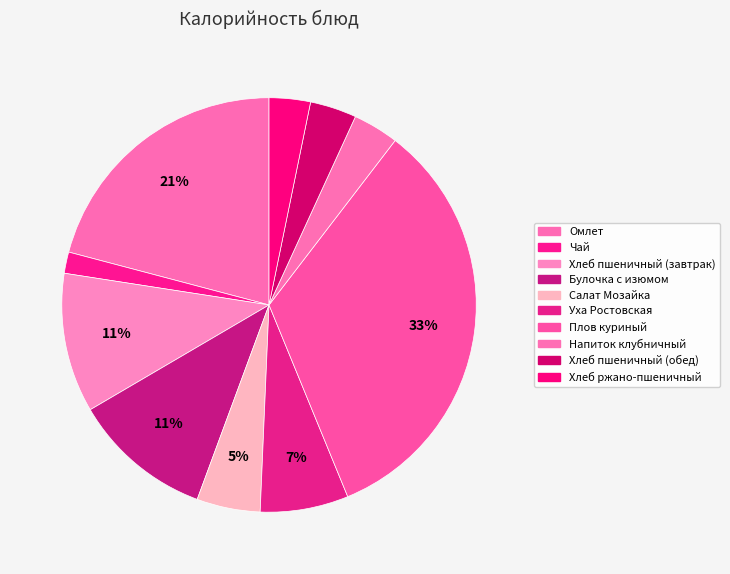

Count the number of slices in the pie.

10